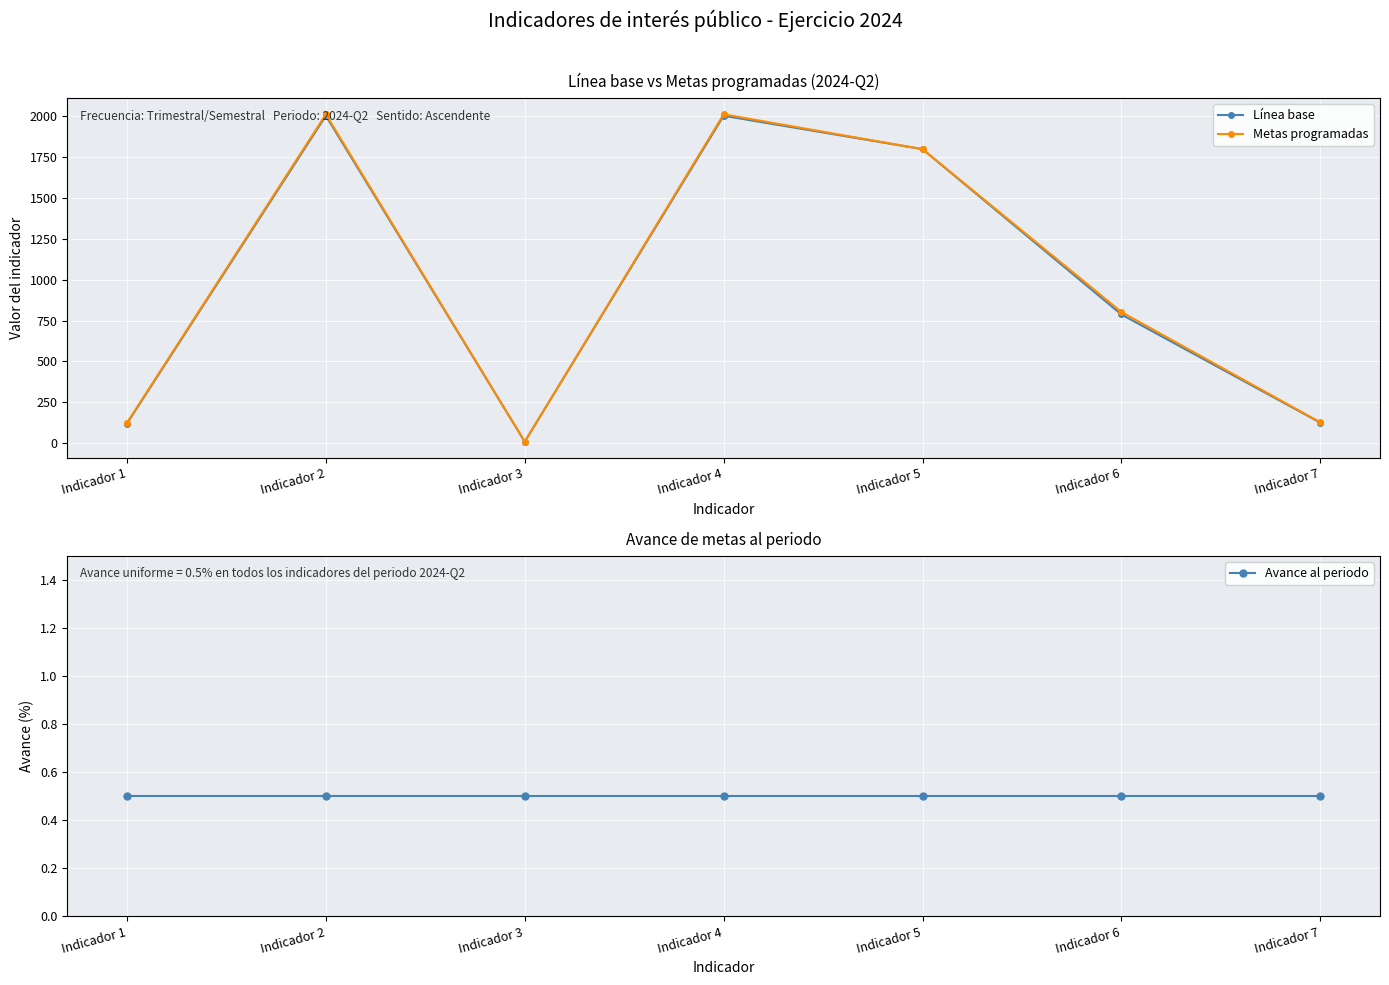

Is it true that Metas programadas equals 262.0 at Indicador 6?

False